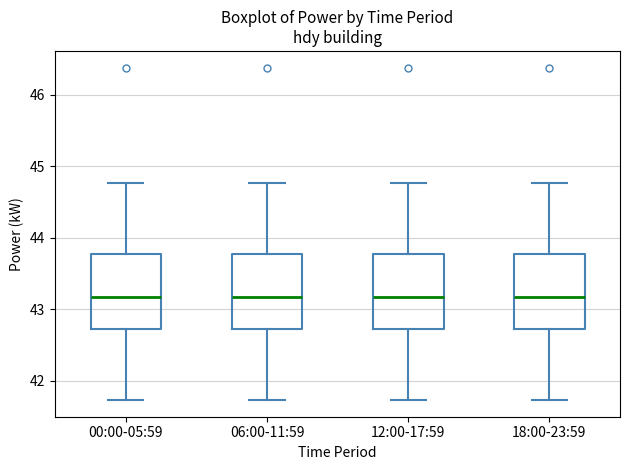

Reading left to right, transcribe this box plot: for each box, give where its median line is, the range the box spans, and where its two whiskers end, as read against the y-axis. The values are not printed on the chart, so give them approximately, as read against the axis.

00:00-05:59: median 43.2, box 42.7 to 43.8, whiskers 41.7 to 44.8
06:00-11:59: median 43.2, box 42.7 to 43.8, whiskers 41.7 to 44.8
12:00-17:59: median 43.2, box 42.7 to 43.8, whiskers 41.7 to 44.8
18:00-23:59: median 43.2, box 42.7 to 43.8, whiskers 41.7 to 44.8